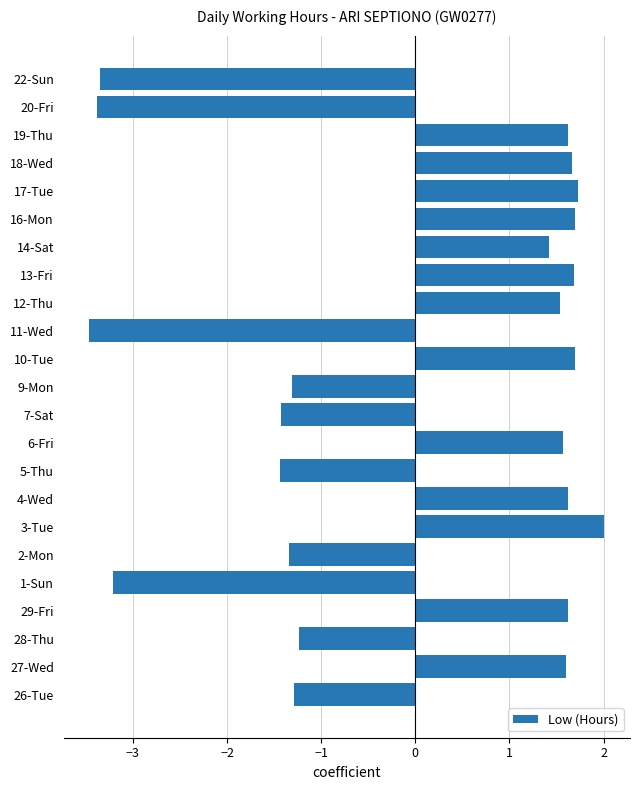

Which label corresponds to the smallest value in the chart?

11-Wed